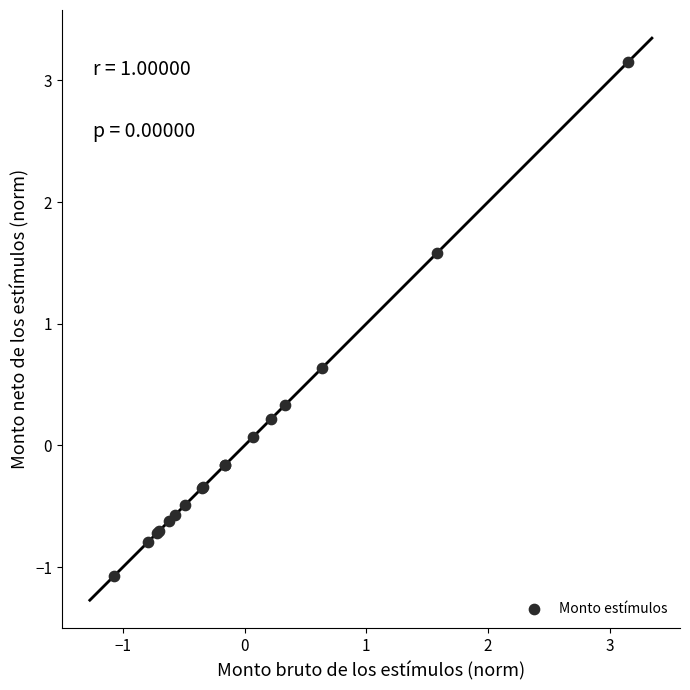

What Y value in the scatter plot is closest to 1?

0.6